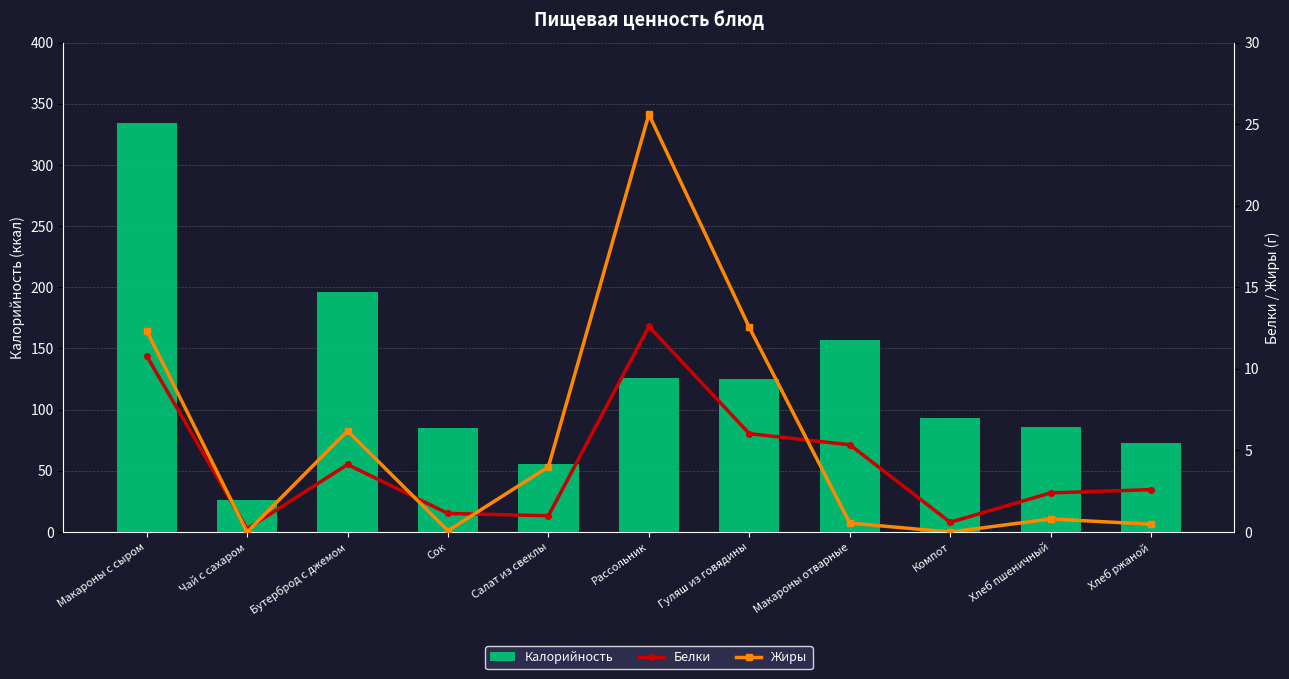

Reading left to right, what are all the values shown in this chart?

Калорийность: 334.0	26.0	195.9	85.4	56.0	126.0	125.0	157.0	93.0	85.7	72.4
Белки: 10.8	0.2	4.1	1.1	1.0	12.6	6.0	5.3	0.6	2.4	2.6
Жиры: 12.3	0.0	6.2	0.1	4.0	25.6	12.5	0.6	0.0	0.8	0.5